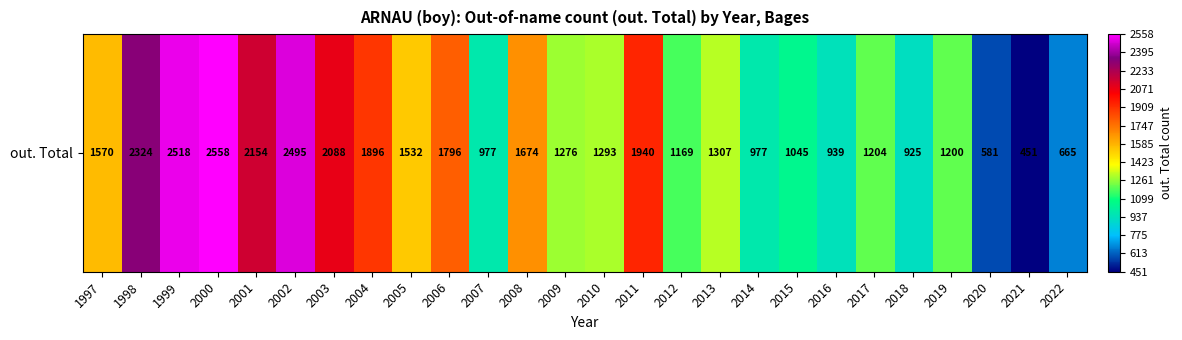

True or false: the data shows 397 at 1997.

False